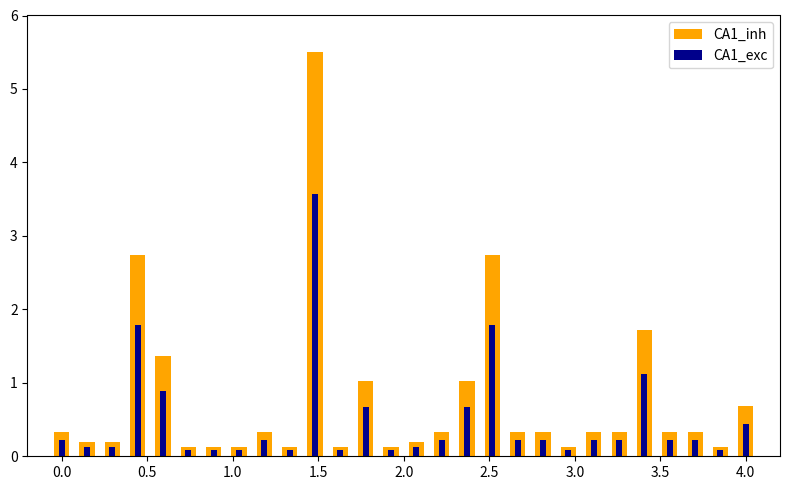

What is the average value of the CA1_inh series?

0.8